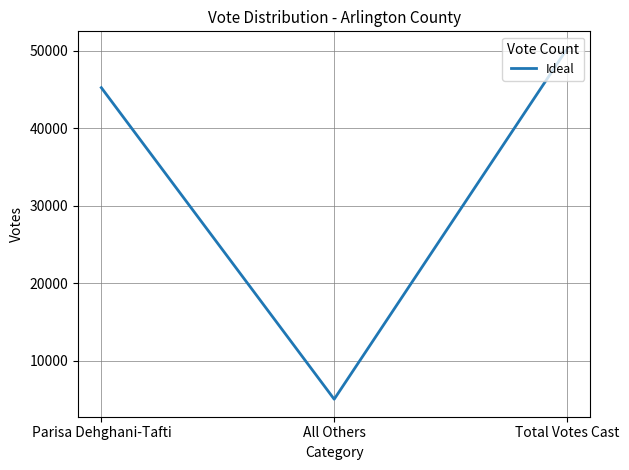

List the labels in order of value, largest first.

Total Votes Cast, Parisa Dehghani-Tafti, All Others